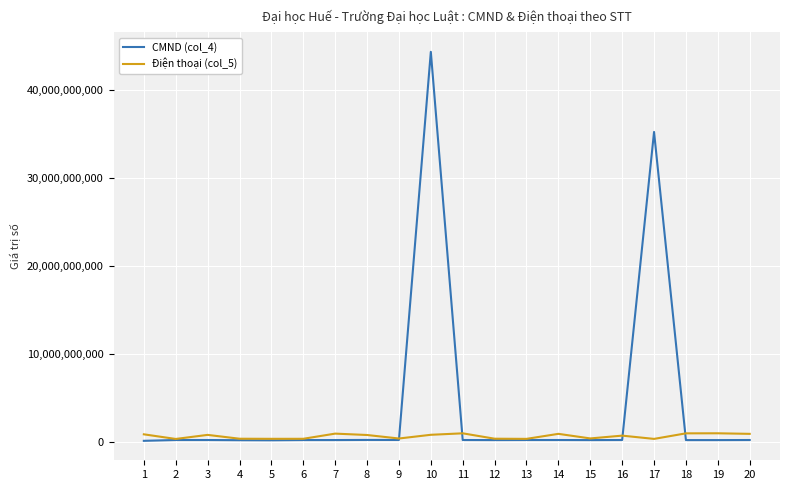

How many categories are shown in the chart?

20